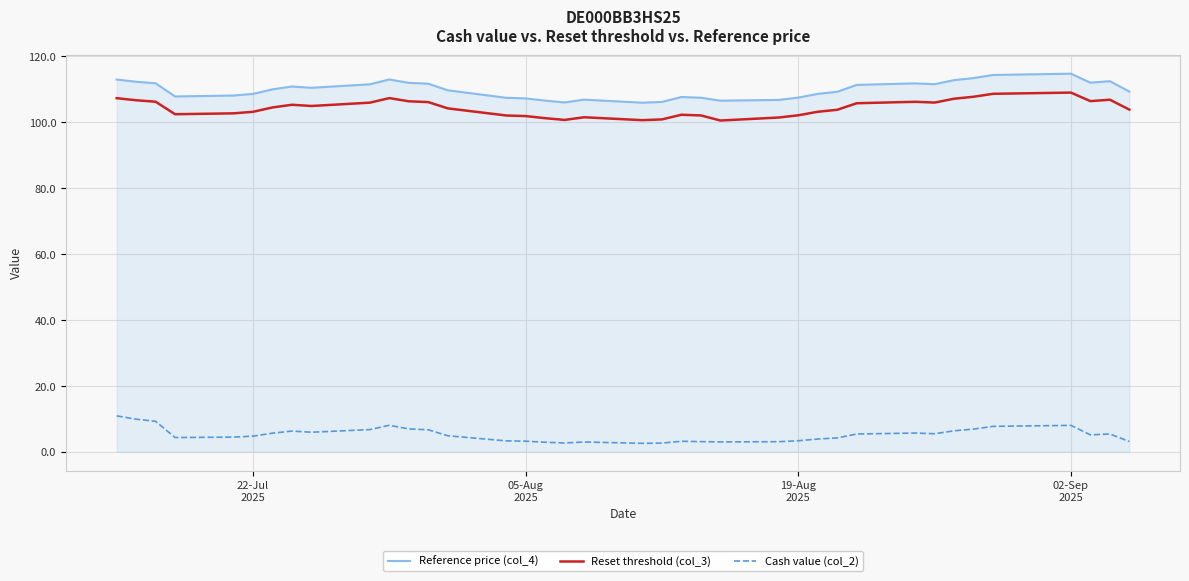

What are all the series names shown in the legend?

Reference price (col_4), Reset threshold (col_3), Cash value (col_2)